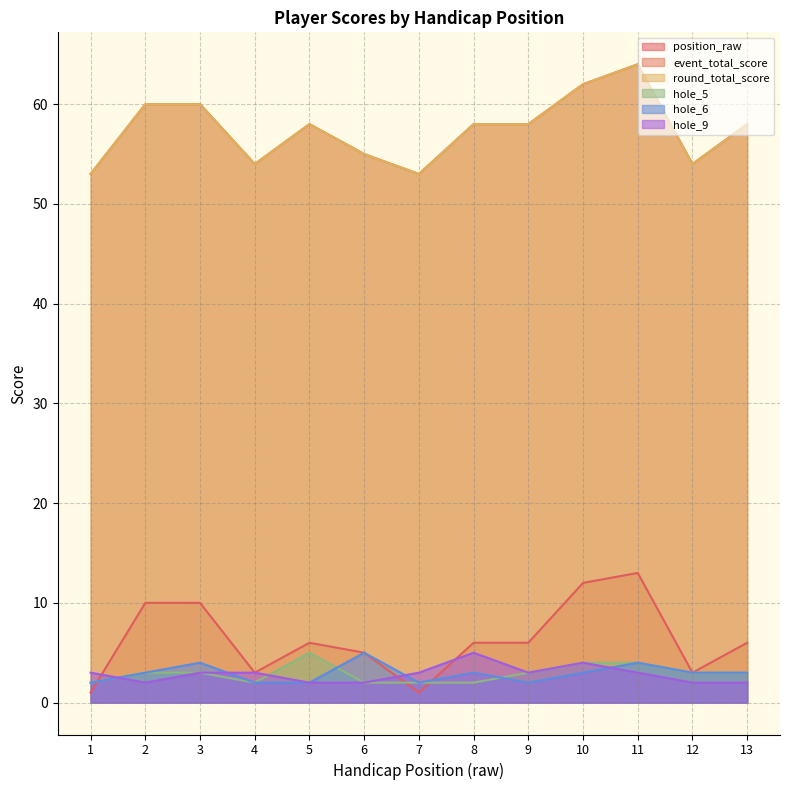

Does the chart display data point markers on the line(s)?

No